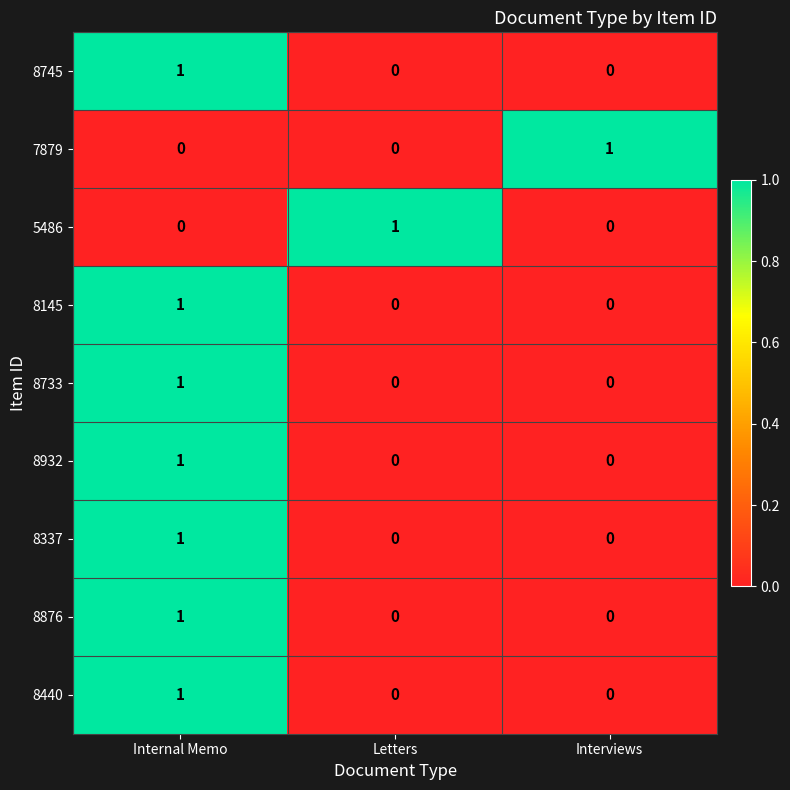

True or false: 7879 has a value of 1 at Interviews.

True